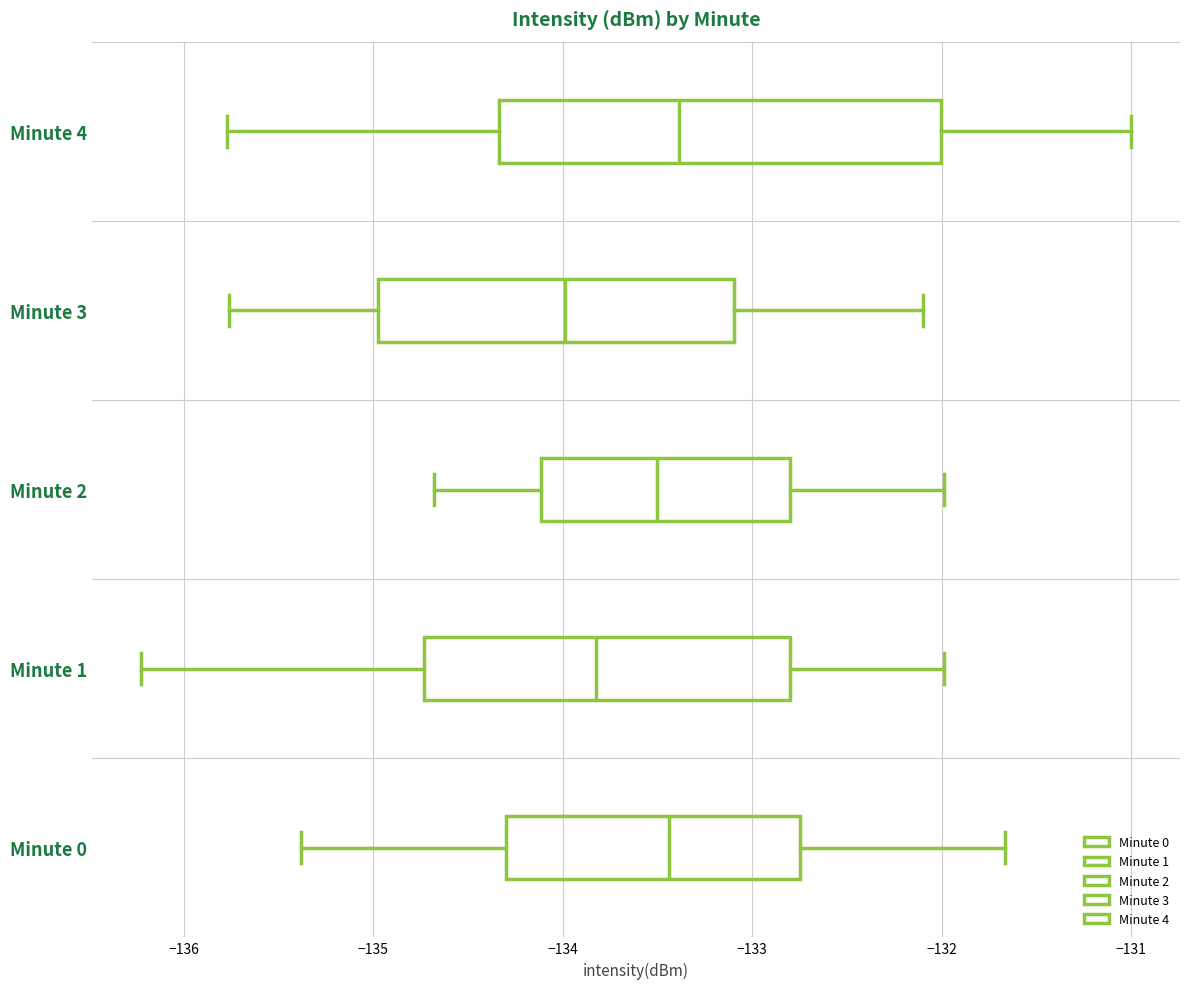

Which box's median line is the furthest to the left?

Minute 3